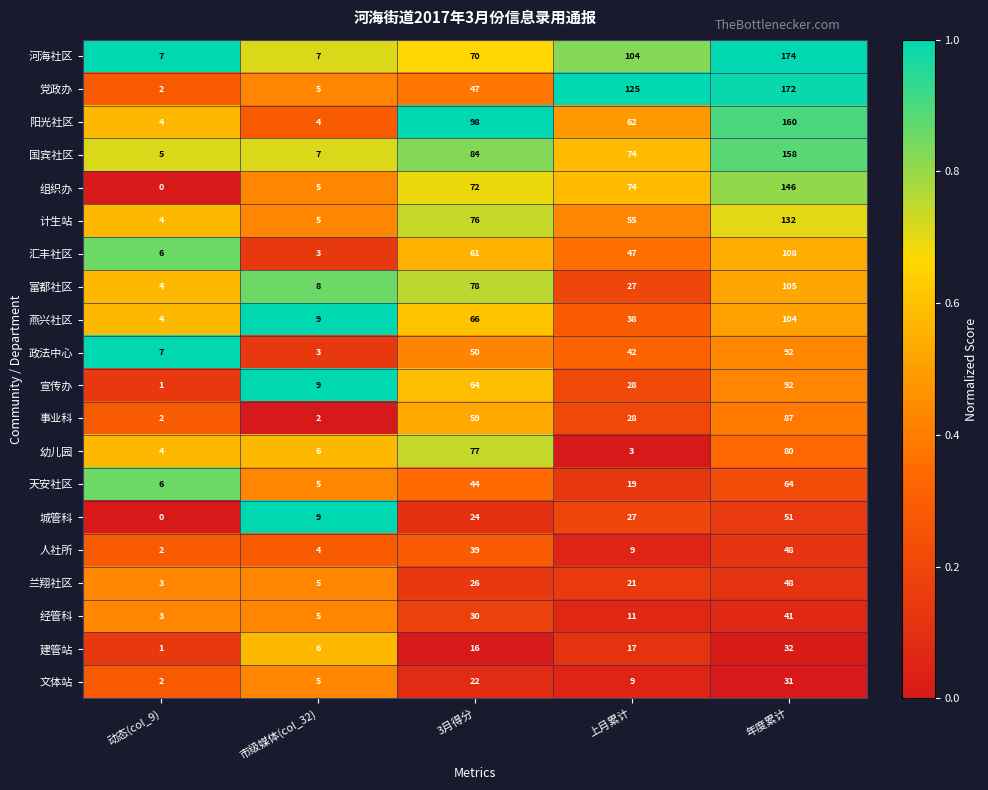

The 经管科 series shows 53 at 3月得分. True or false?

False